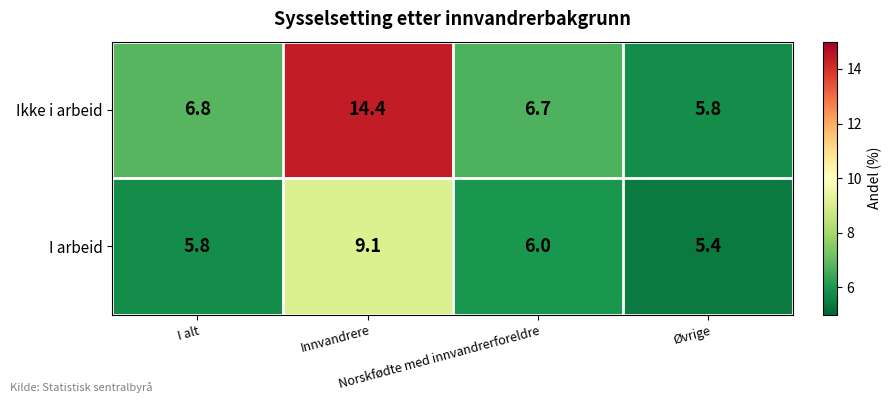

At which category is the sum across all series the highest?

Innvandrere